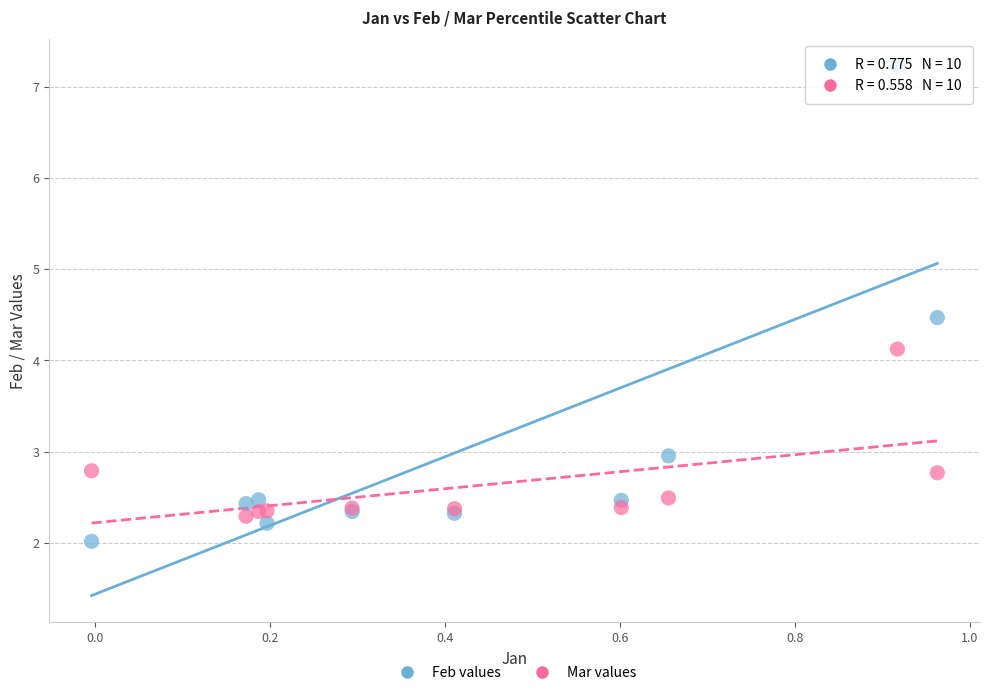

Across all series, what Y value is closest to 4?

4.1